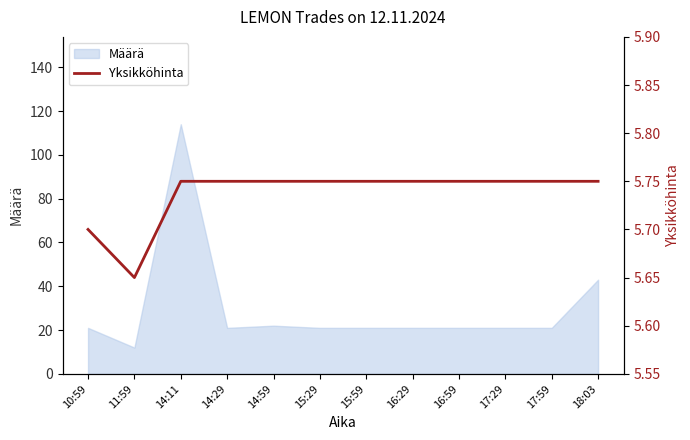

Where is the first local minimum?

11:59